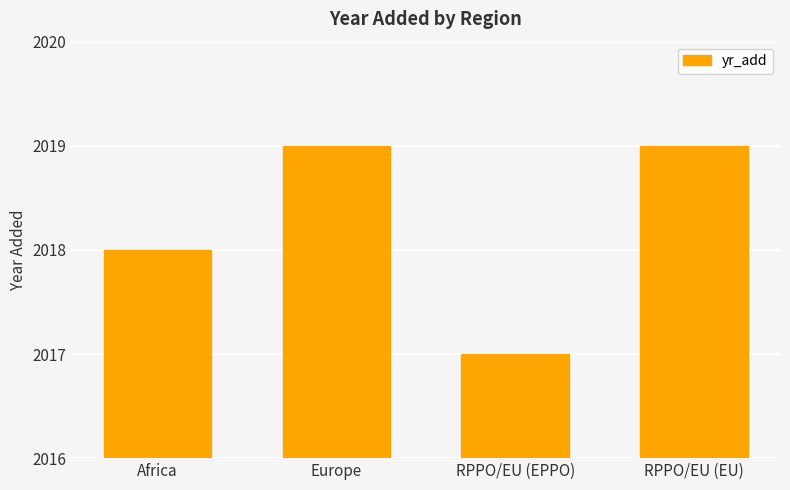

What is the ratio of the value at RPPO/EU (EU) to the value at RPPO/EU (EPPO)?

1.0